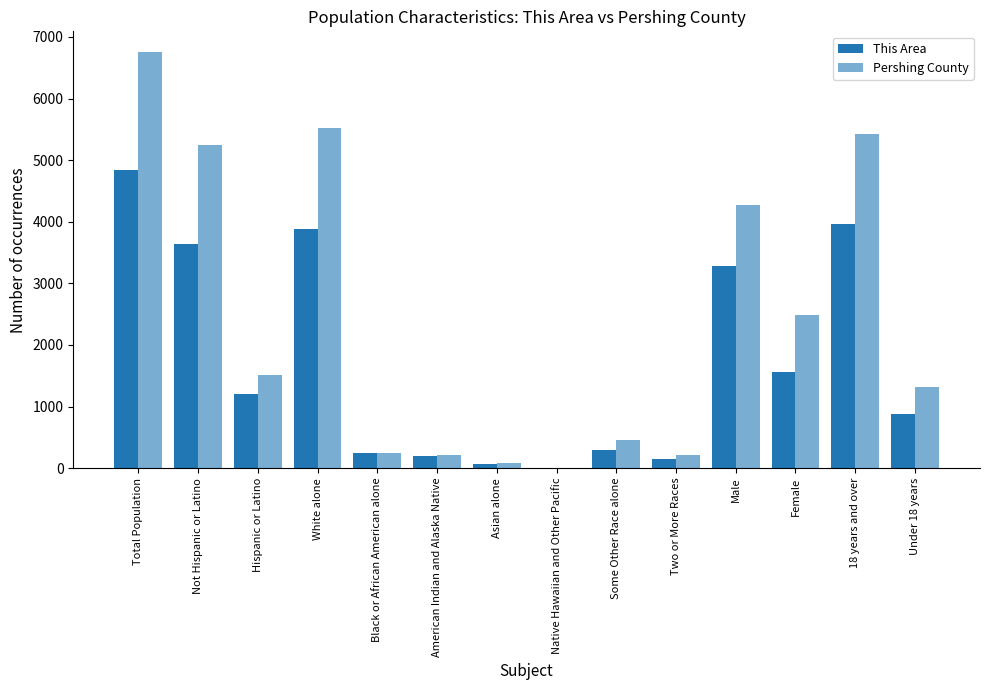

What is the minimum value for This Area?

7